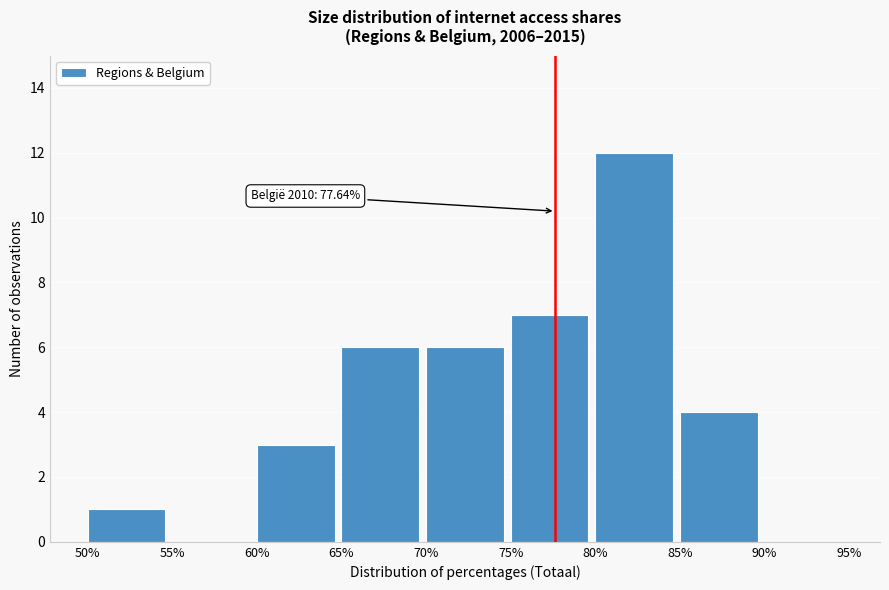

Which range on the x-axis has the tallest bar?

80% to 85%